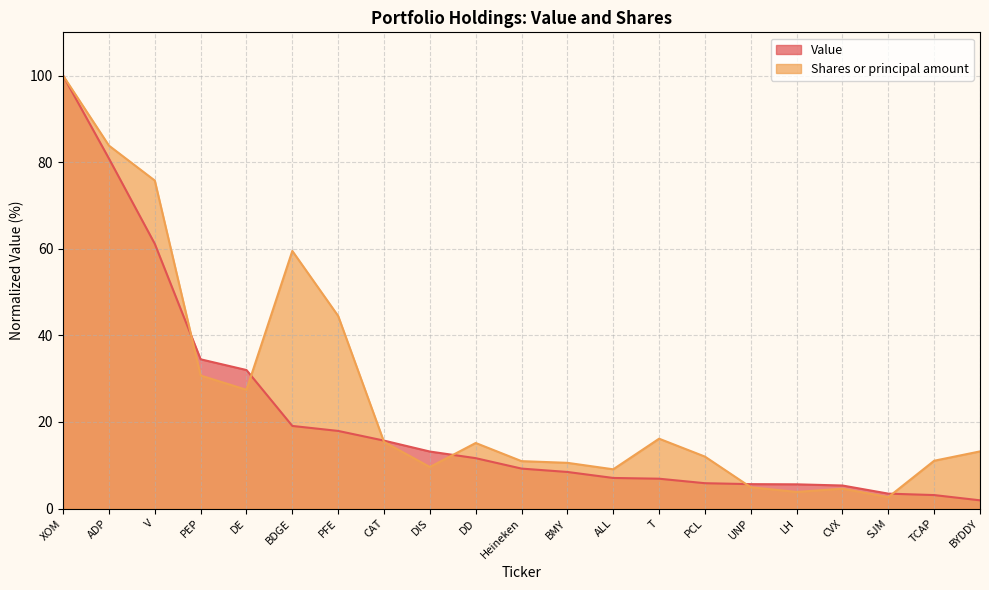

How many times do Value and Shares or principal amount cross each other?

6